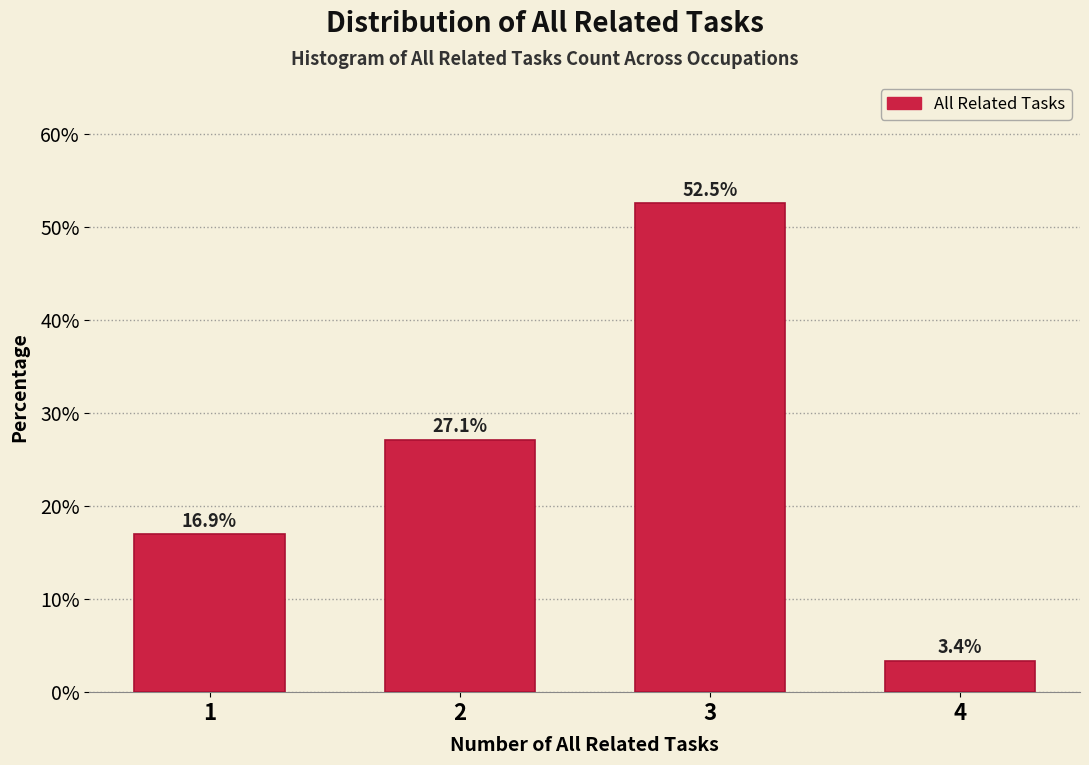

Reading left to right, what are all the values shown in this chart?

16.9	27.1	52.5	3.4